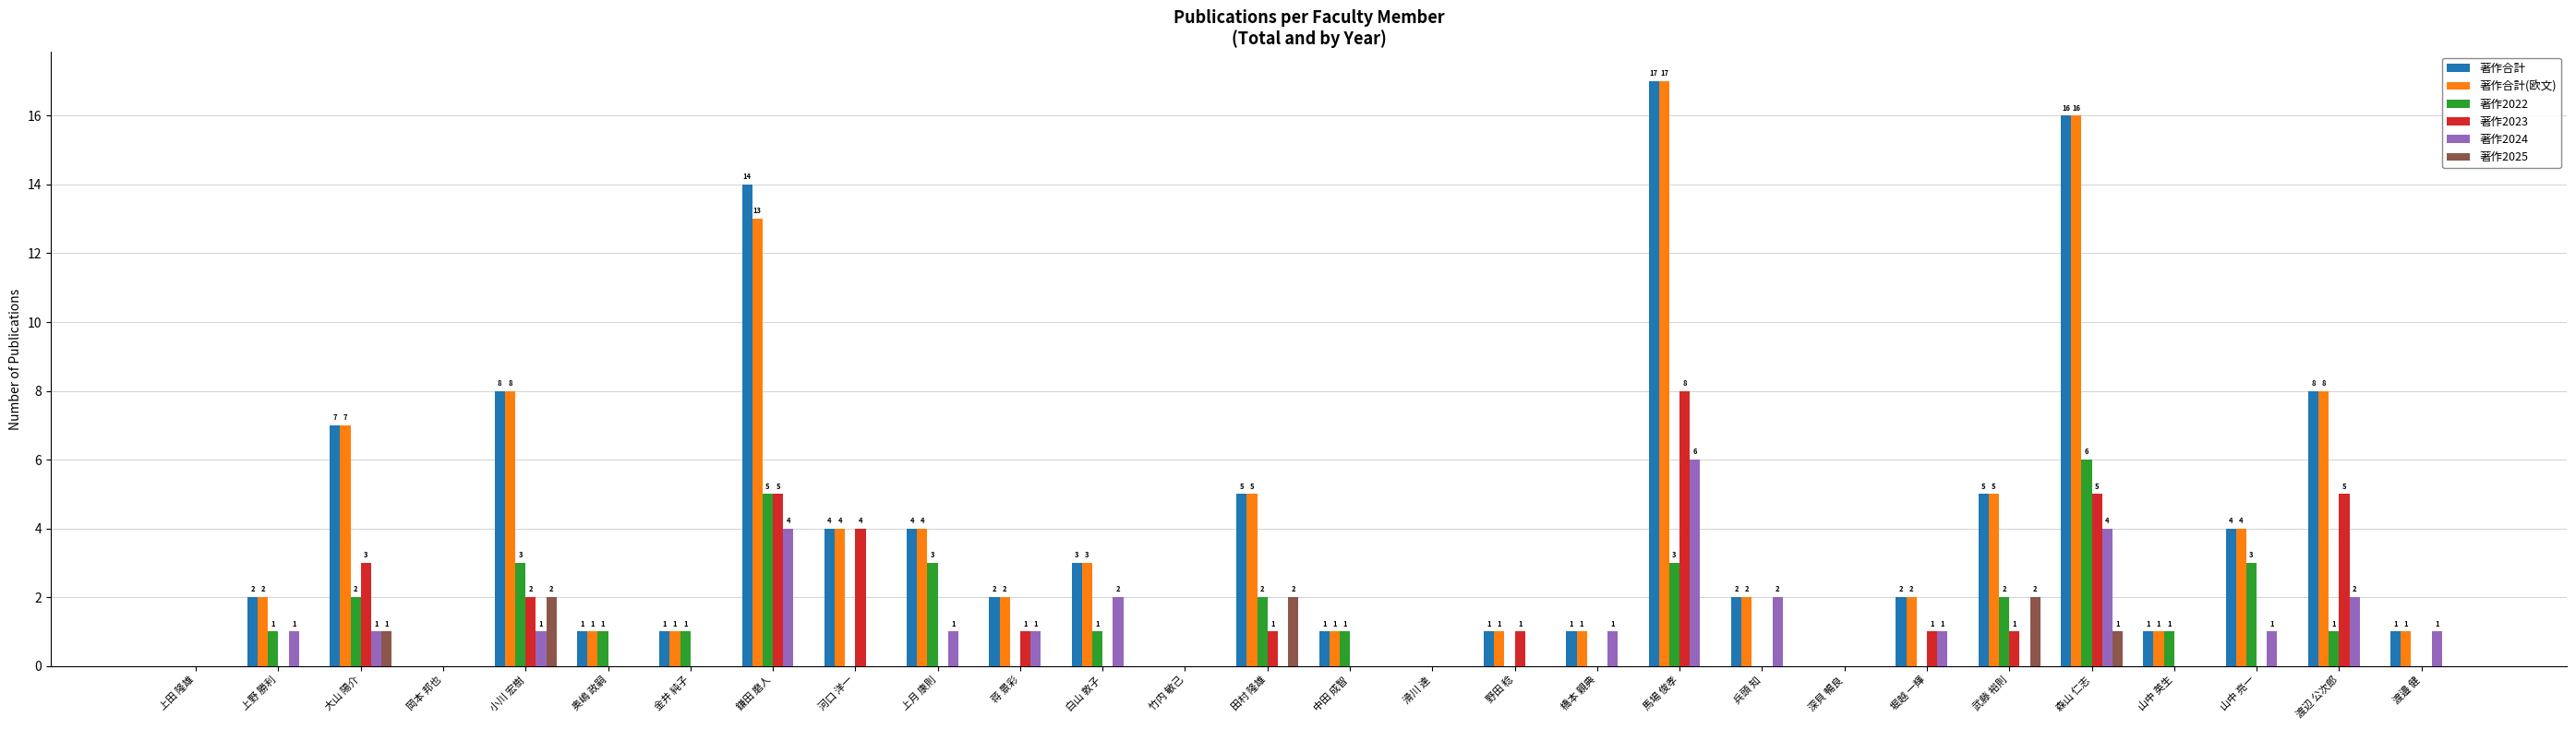

How many 著作2022 values are between 0 and 2?

22